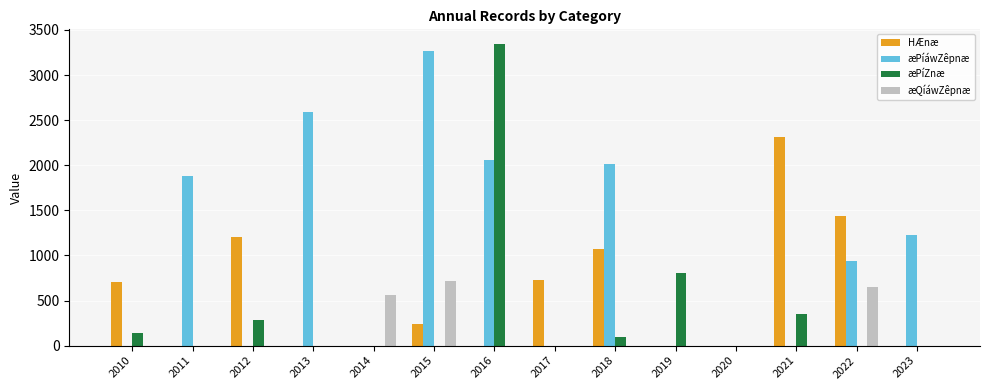

Does the chart contain stacked bars?

No